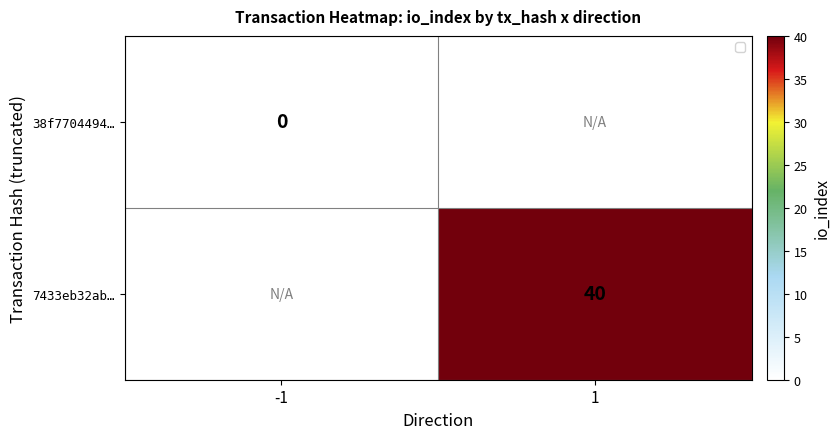

True or false: 7433eb32ab… has a value of 40 at 1.

True